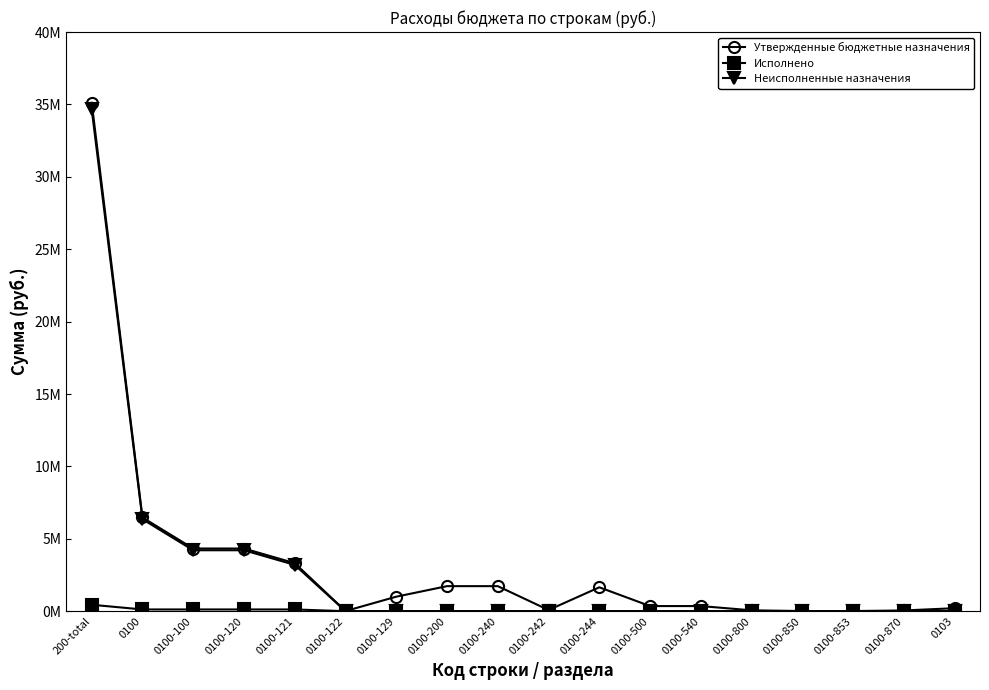

What is the spread (max minus min) of values at 0100-242?

80000.0